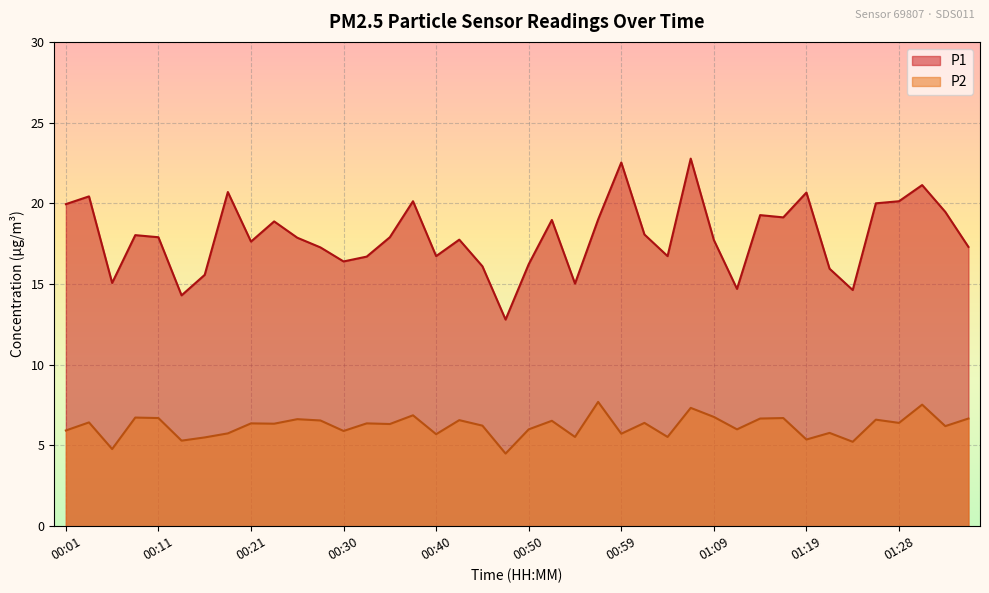

What position from the left is 01:36?

40